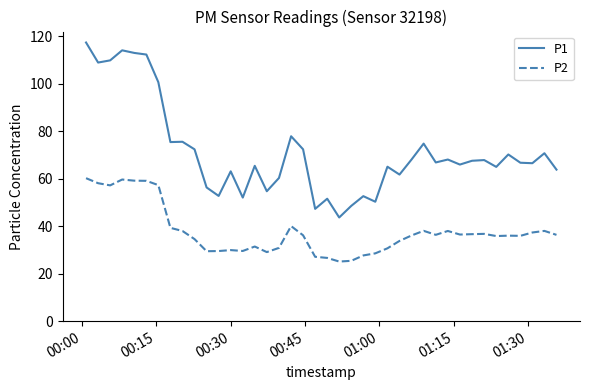

What is the maximum value shown in the chart?

117.3